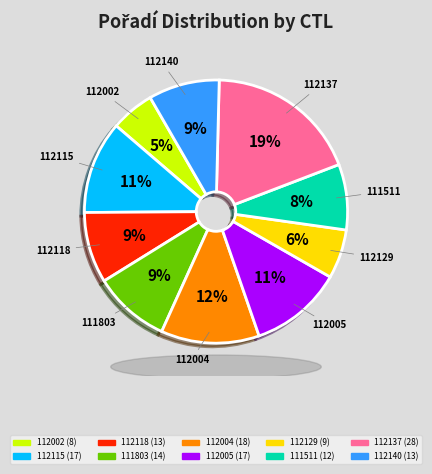

Is there a majority slice in this chart?

No